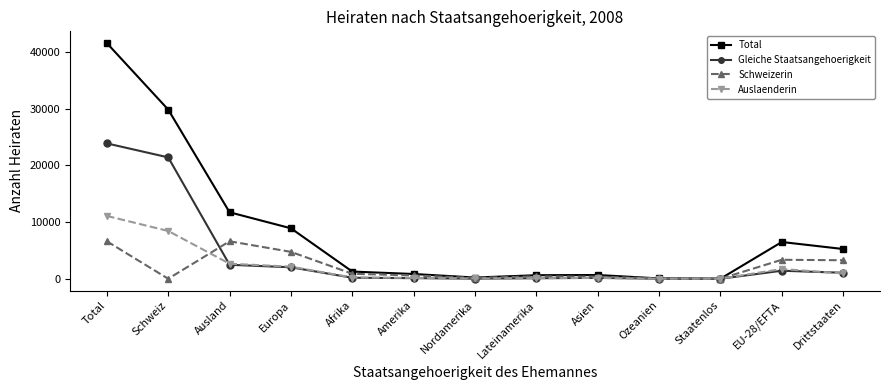

At which category is the sum across all series the highest?

Total